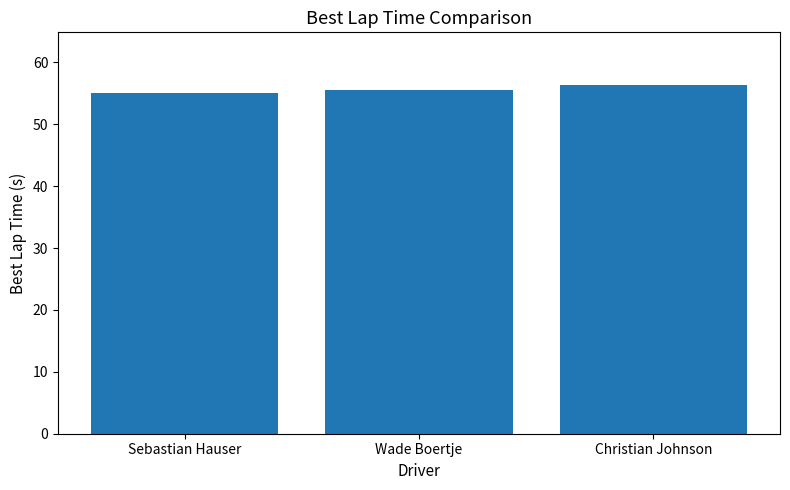

What is the minimum value shown in the chart?

55.1